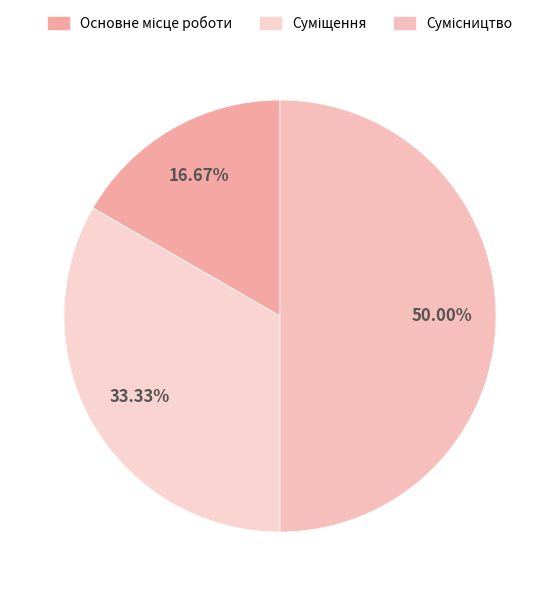

Count the number of slices in the pie.

3